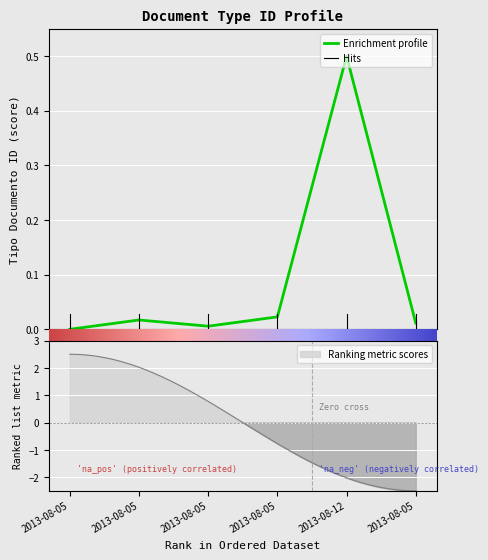

What is the average value?

0.1